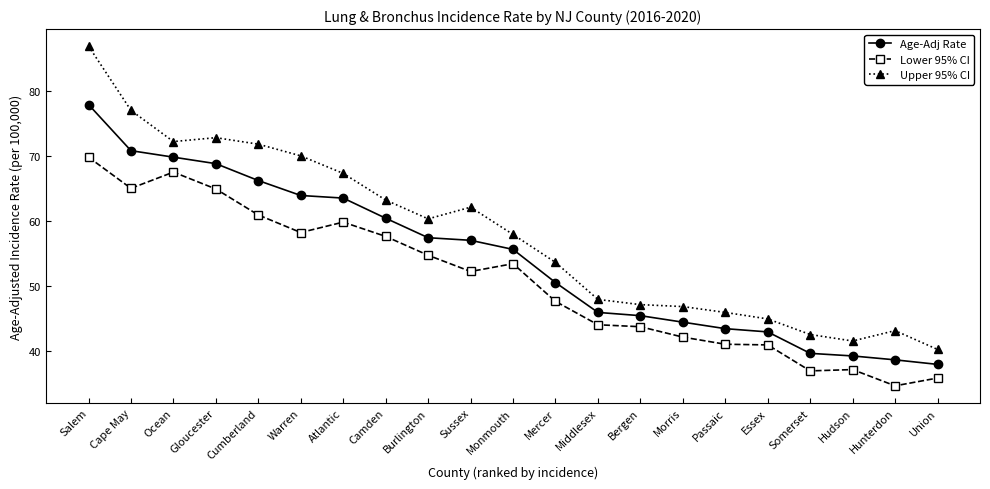

How many distinct data groups are displayed?

3